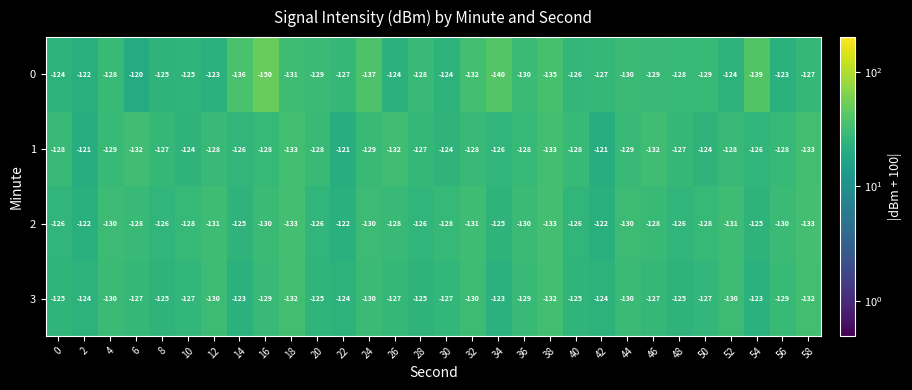

How many categories are shown in the chart?

30